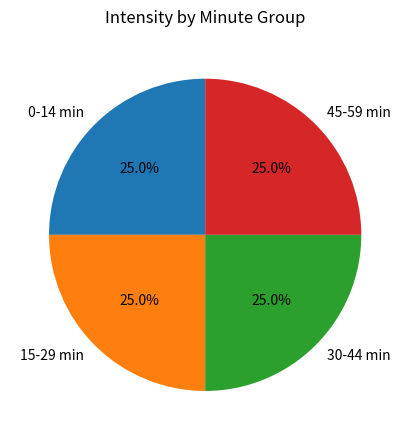

What is the ratio of the value at 45-59 min to the value at 30-44 min?

1.0